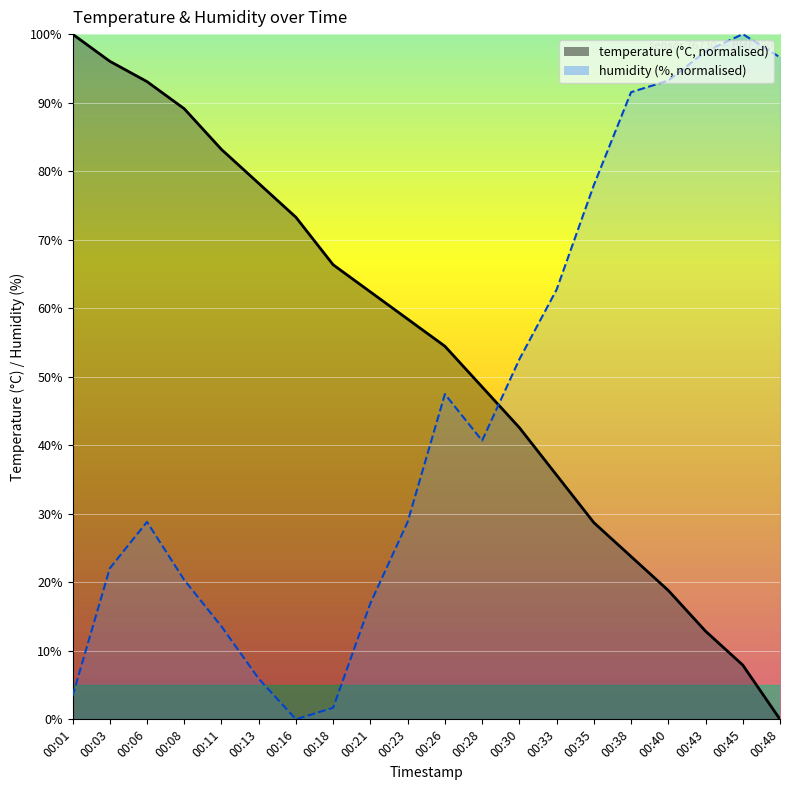

How many lines are shown in the chart?

2